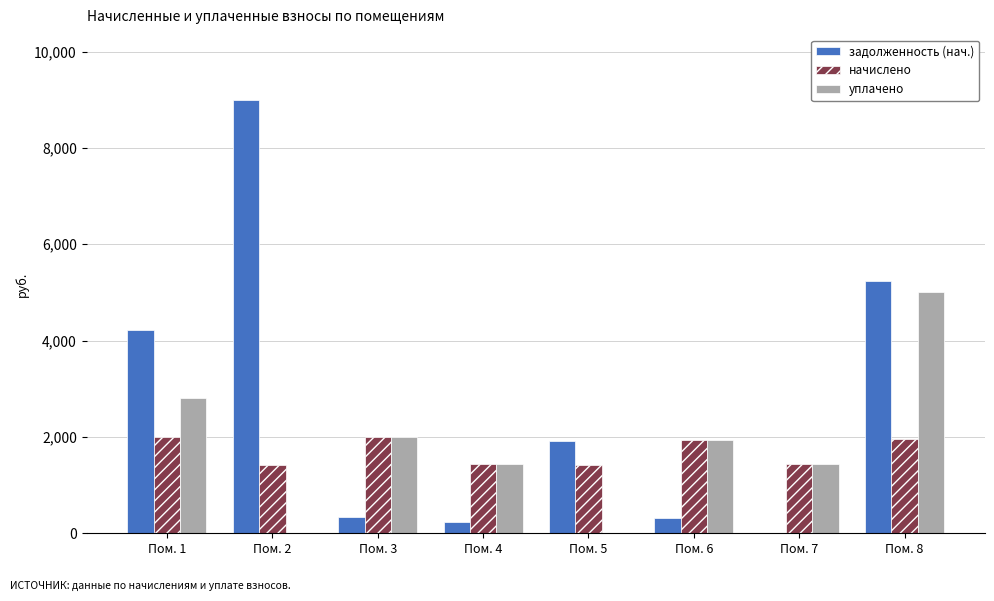

What is the sum of the задолженность (нач.) values at Пом. 3 and Пом. 5?

2243.0